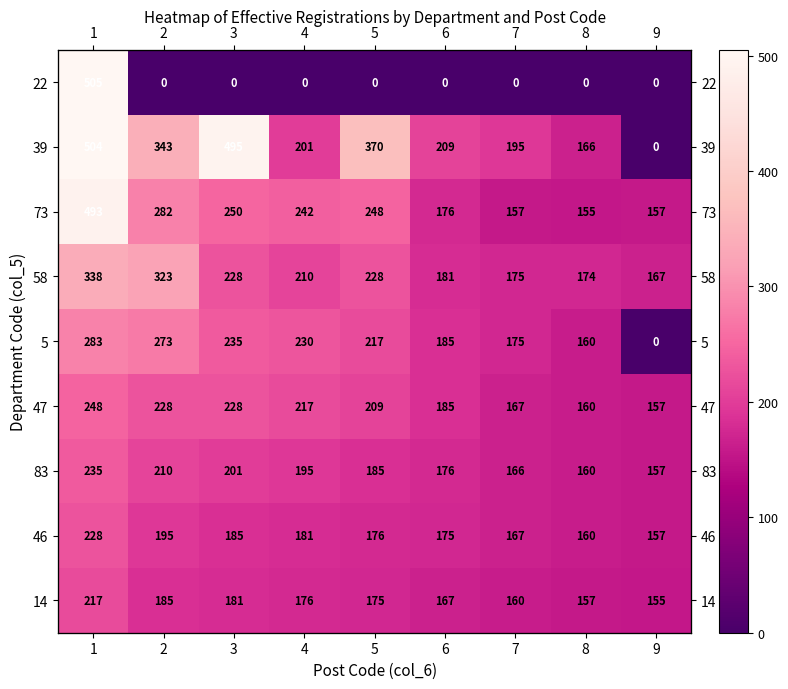

Where is 46 nearest to the value 192?

2